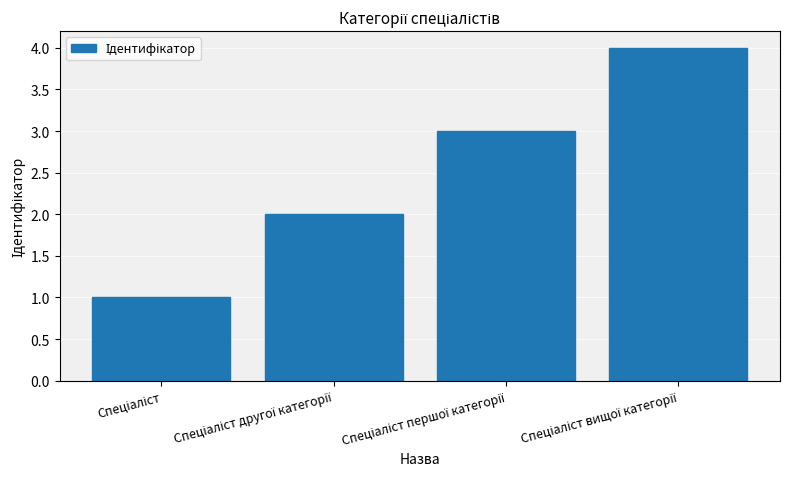

Reading right to left, what are all the values shown in this chart?

4	3	2	1